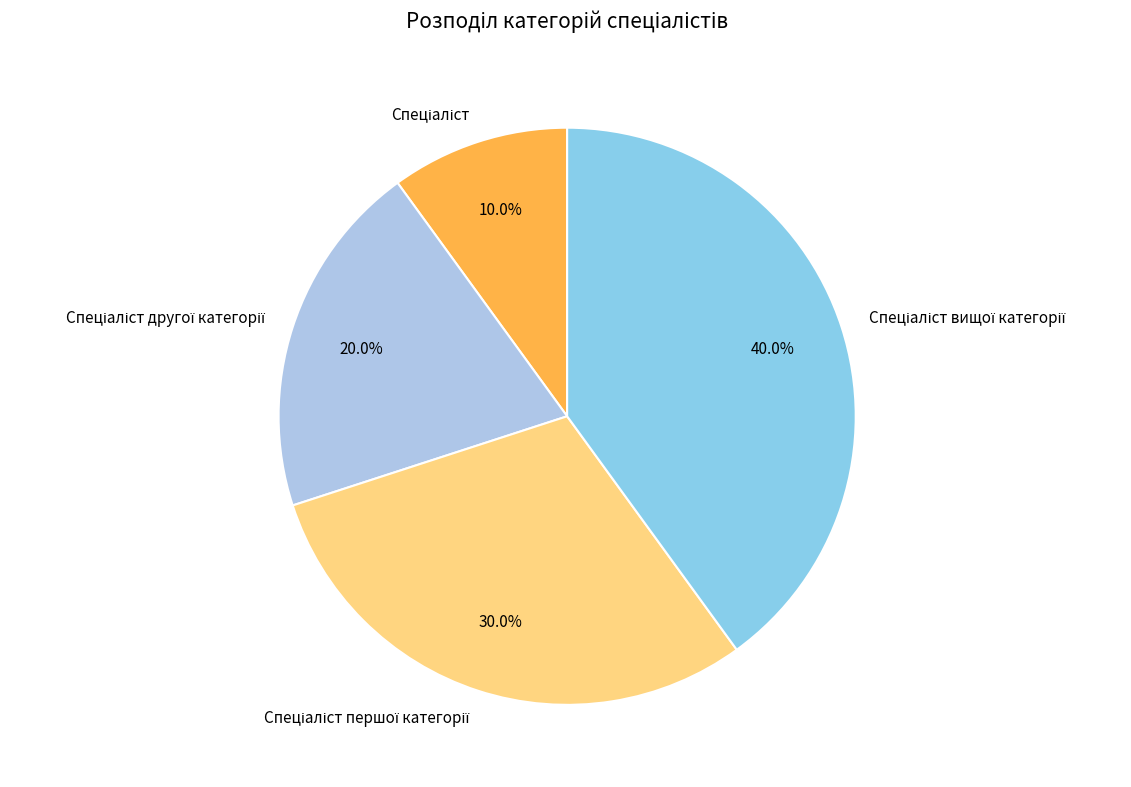

Is there any slice that represents more than half of the pie?

No